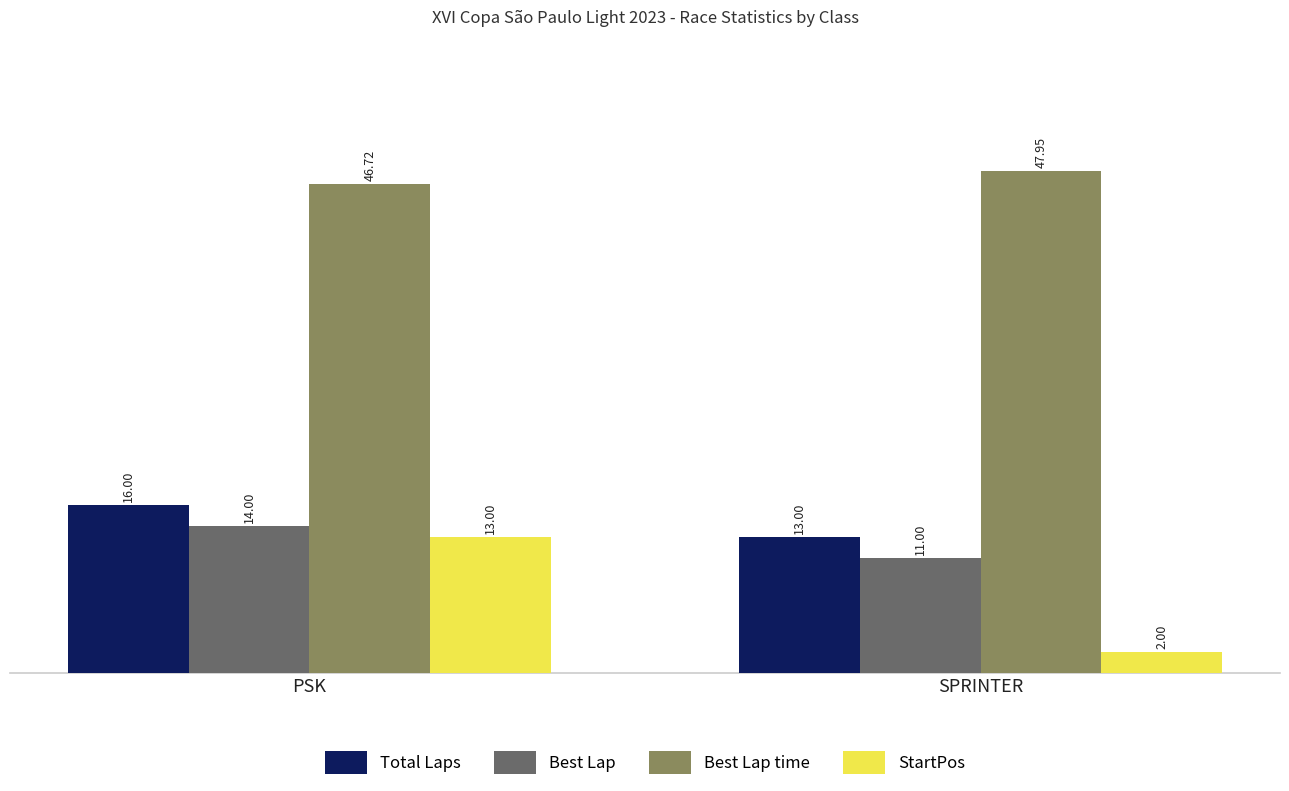

How many bars are there in each group?

4